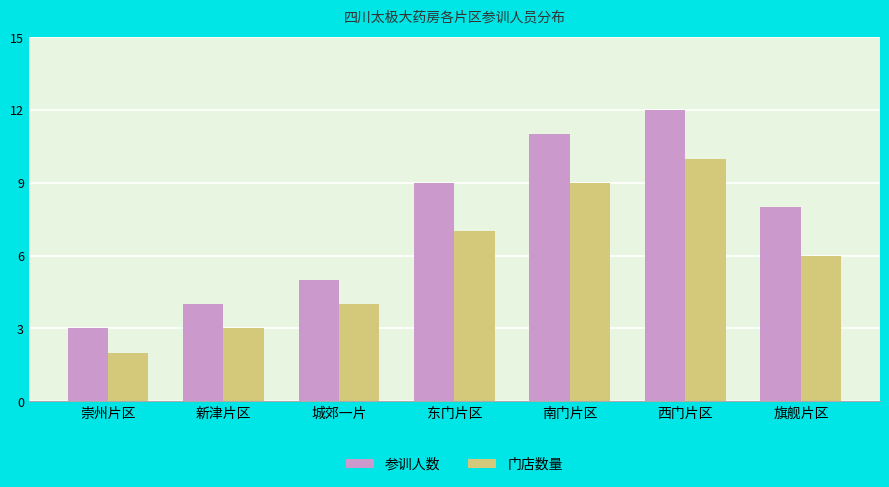

How many values in the 门店数量 series are below 6?

3